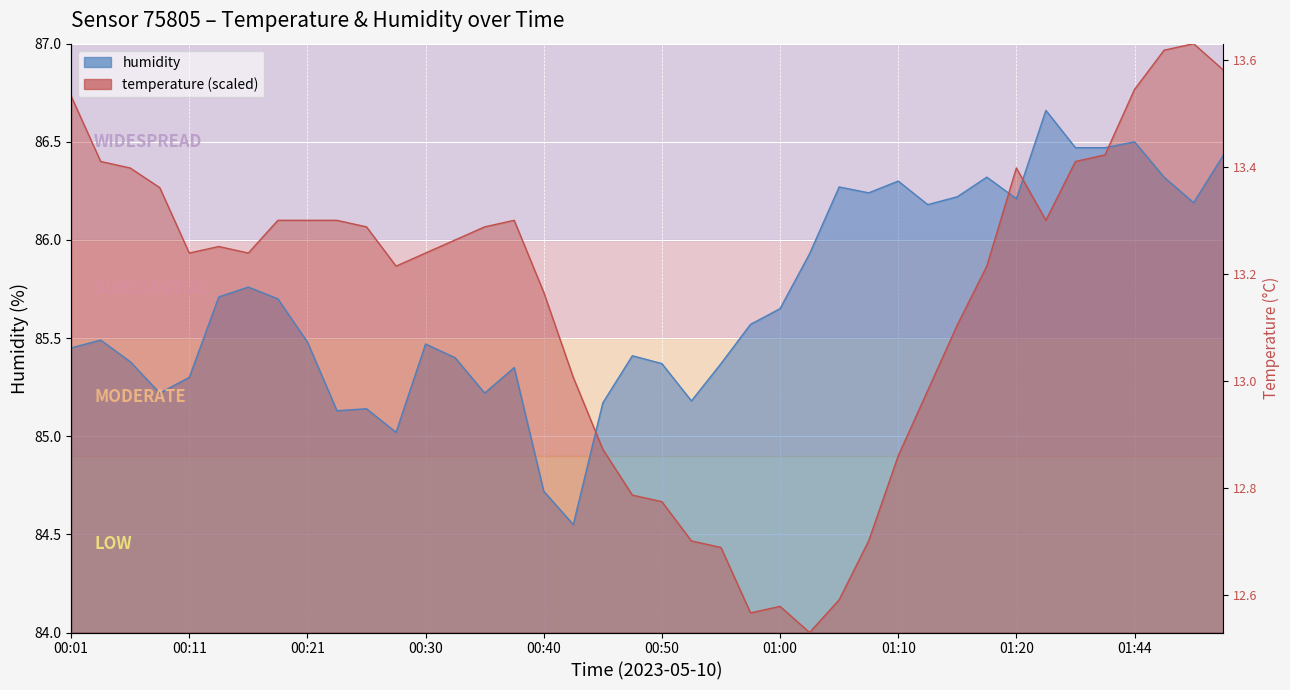

List the labels in order of temperature value, smallest first.

01:02, 00:57, 01:00, 01:05, 00:55, 00:52, 01:07, 00:50, 00:47, 01:10, 00:45, 01:12, 00:42, 01:15, 00:40, 00:28, 01:17, 00:11, 00:16, 00:30, 00:13, 00:33, 00:25, 00:35, 00:18, 00:21, 00:23, 00:38, 01:34, 00:08, 00:06, 01:20, 00:04, 01:36, 01:39, 00:01, 01:44, 01:52, 01:47, 01:50